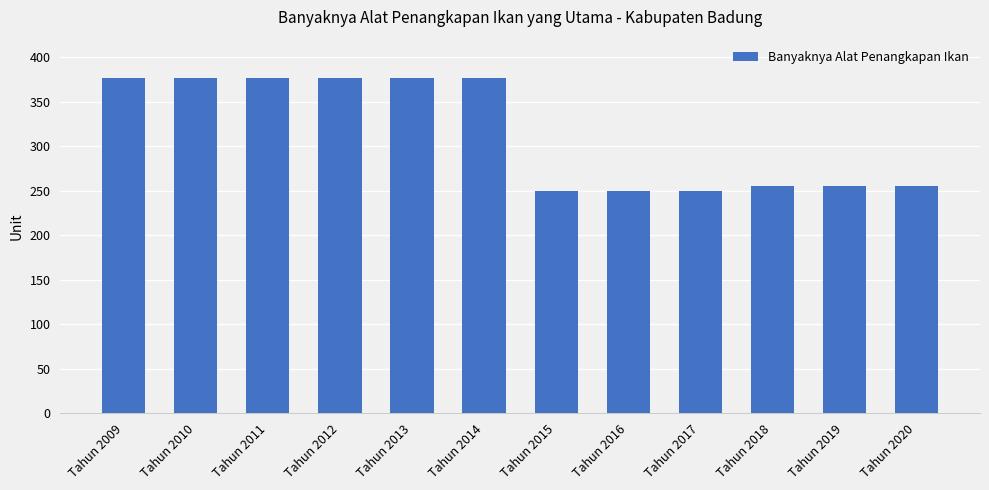

The value at Tahun 2018 is 255. True or false?

True